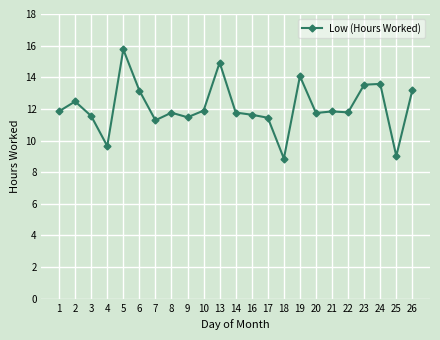

What is the sum of the values at 2 and 24?

26.1